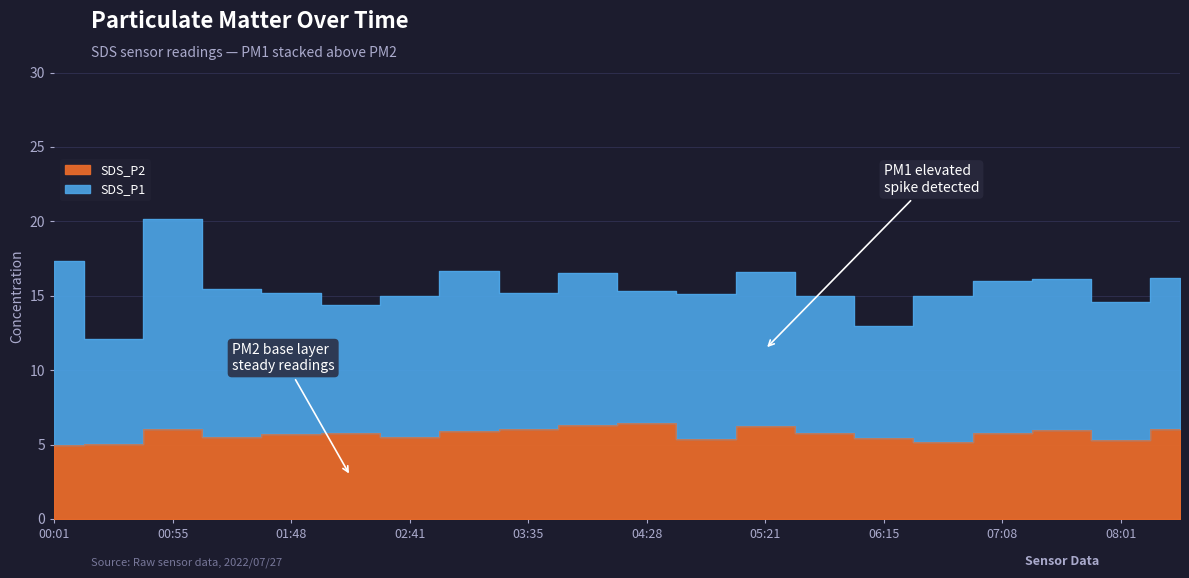

Is it true that the value at 01:21 is 3.0?

False